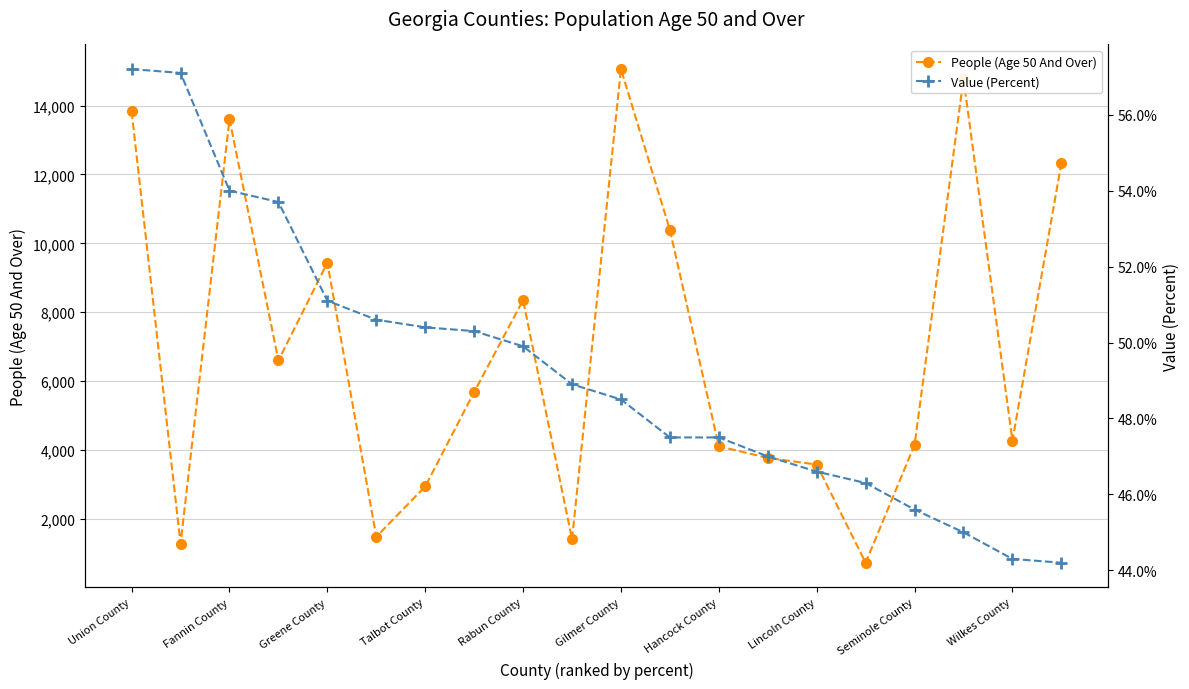

What is the minimum value for Value (Percent)?

44.2